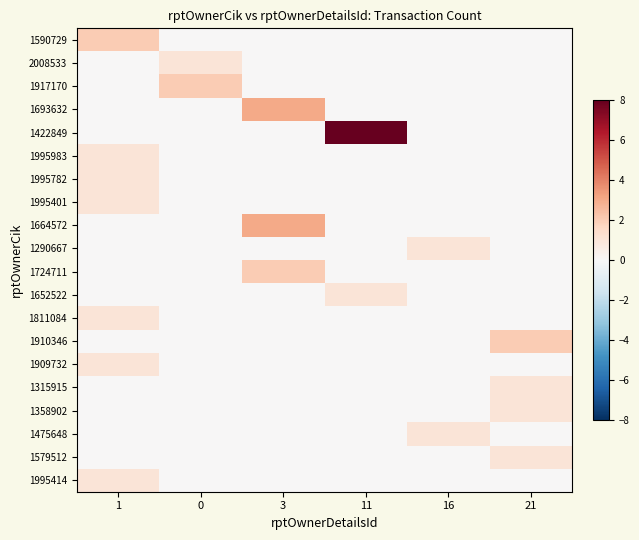

Reading left to right, list all the values displayed in this chart.

1590729: 1=2	0=0	3=0	11=0	16=0	21=0
2008533: 1=0	0=1	3=0	11=0	16=0	21=0
1917170: 1=0	0=2	3=0	11=0	16=0	21=0
1693632: 1=0	0=0	3=3	11=0	16=0	21=0
1422849: 1=0	0=0	3=0	11=8	16=0	21=0
1995983: 1=1	0=0	3=0	11=0	16=0	21=0
1995782: 1=1	0=0	3=0	11=0	16=0	21=0
1995401: 1=1	0=0	3=0	11=0	16=0	21=0
1664572: 1=0	0=0	3=3	11=0	16=0	21=0
1290667: 1=0	0=0	3=0	11=0	16=1	21=0
1724711: 1=0	0=0	3=2	11=0	16=0	21=0
1652522: 1=0	0=0	3=0	11=1	16=0	21=0
1811084: 1=1	0=0	3=0	11=0	16=0	21=0
1910346: 1=0	0=0	3=0	11=0	16=0	21=2
1909732: 1=1	0=0	3=0	11=0	16=0	21=0
1315915: 1=0	0=0	3=0	11=0	16=0	21=1
1358902: 1=0	0=0	3=0	11=0	16=0	21=1
1475648: 1=0	0=0	3=0	11=0	16=1	21=0
1579512: 1=0	0=0	3=0	11=0	16=0	21=1
1995414: 1=1	0=0	3=0	11=0	16=0	21=0